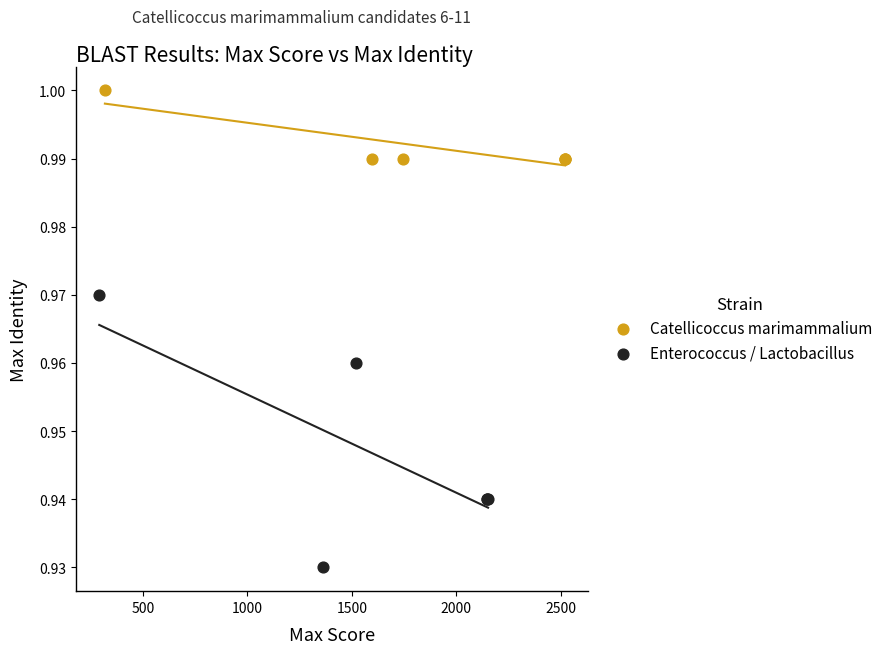

Which series contains the highest Y value?

Catellicoccus marimammalium